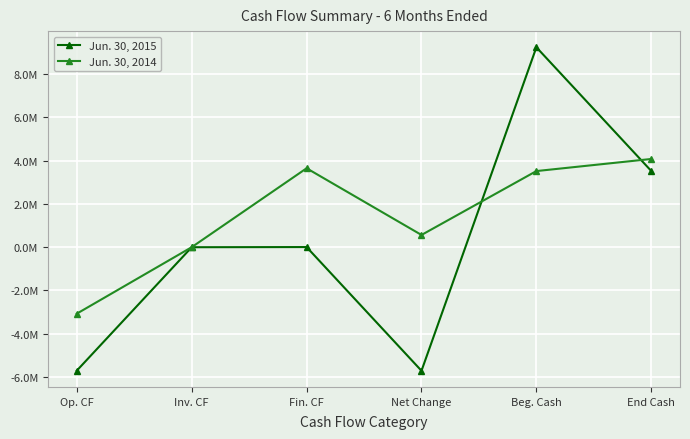

What are all the series names shown in the legend?

Jun. 30, 2015, Jun. 30, 2014